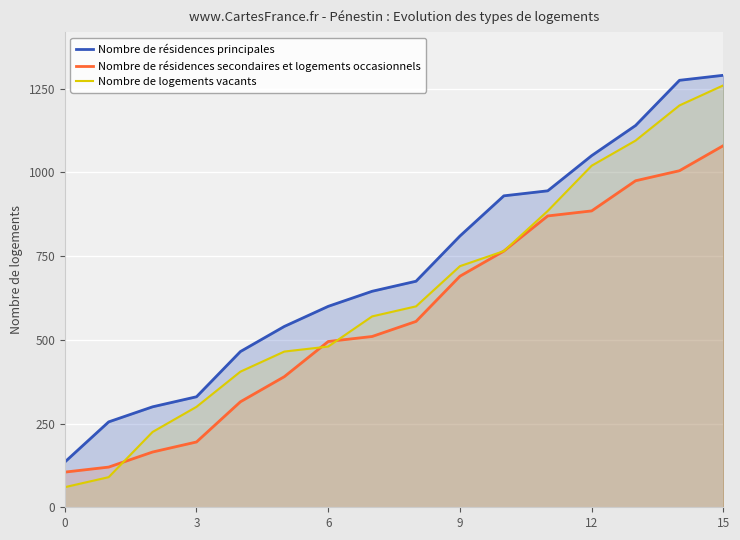

What is the maximum value shown in the chart?

1290